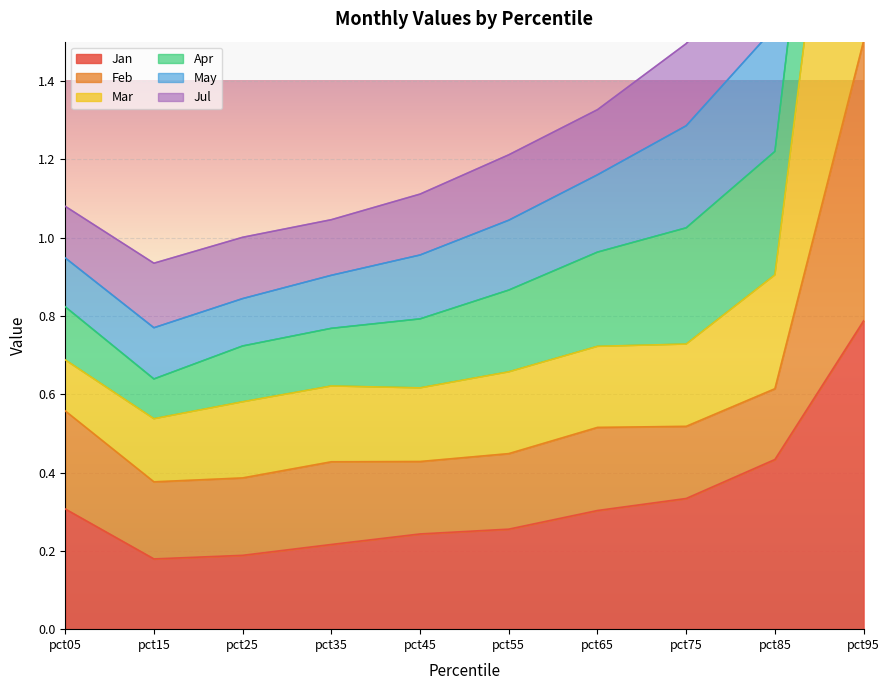

Is it true that Jan equals 0.2 at pct25?

True